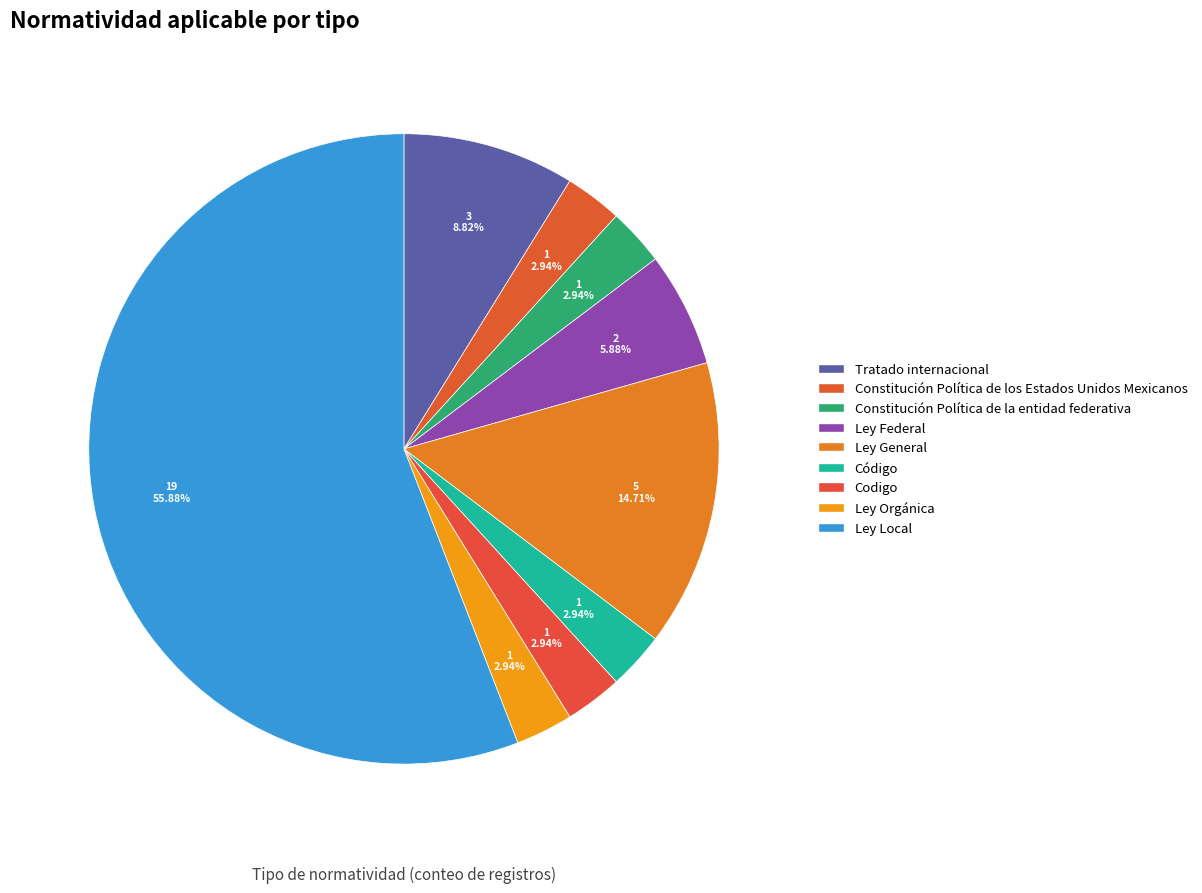

Is the sum of Constitución Política de los Estados Unidos Mexicanos and Tratado internacional greater than half?

No